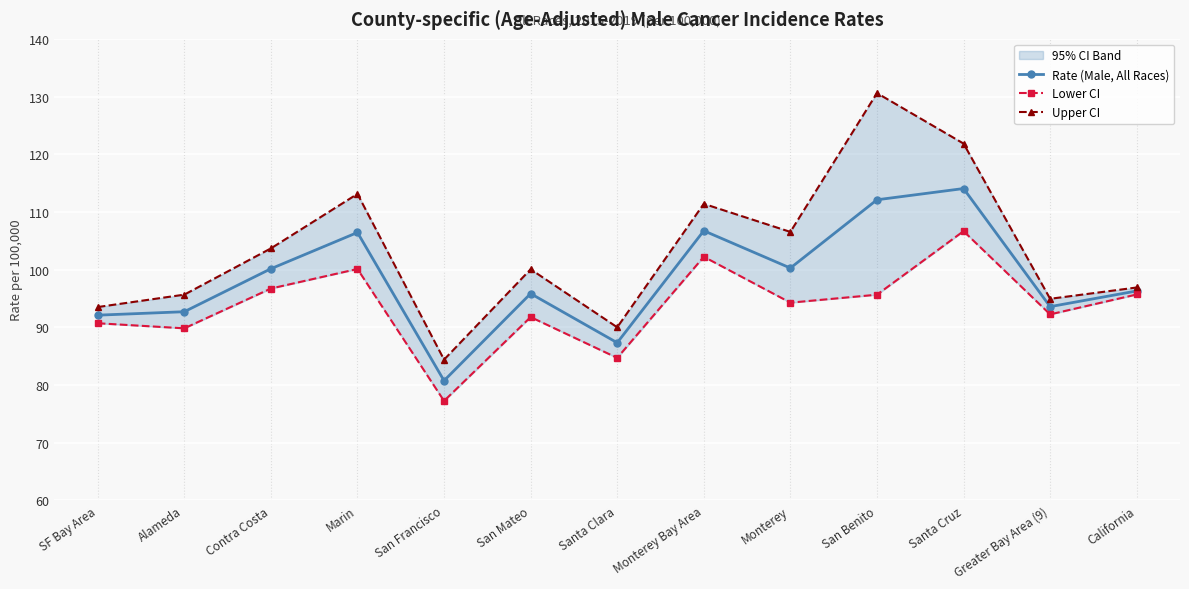

At which category does the chart reach its minimum across all series?

San Francisco